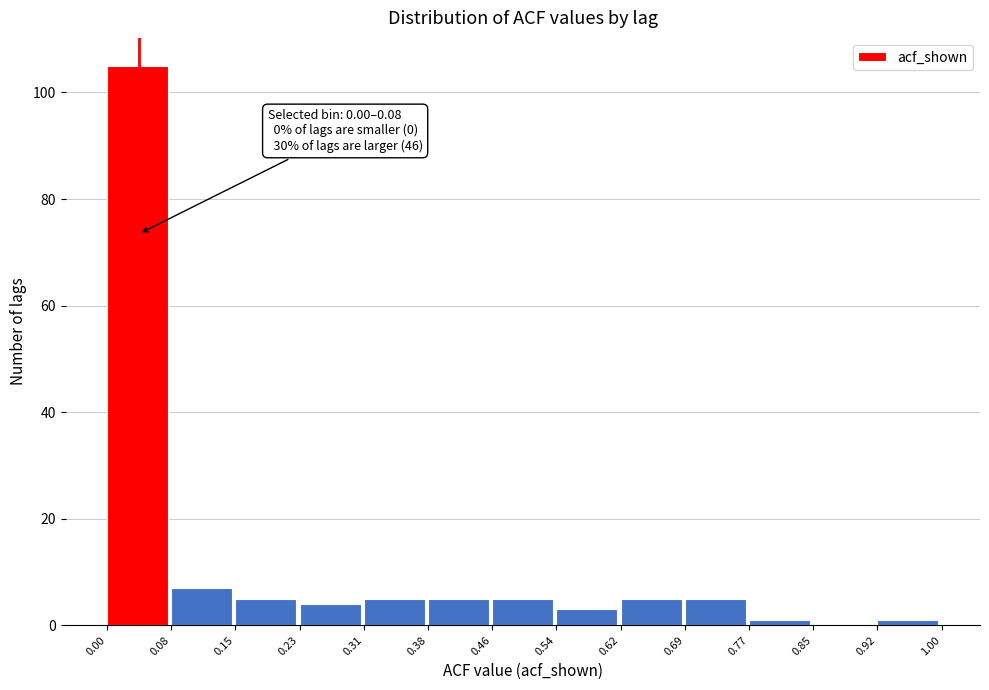

Which range on the x-axis has the tallest bar?

0.00 to 0.08